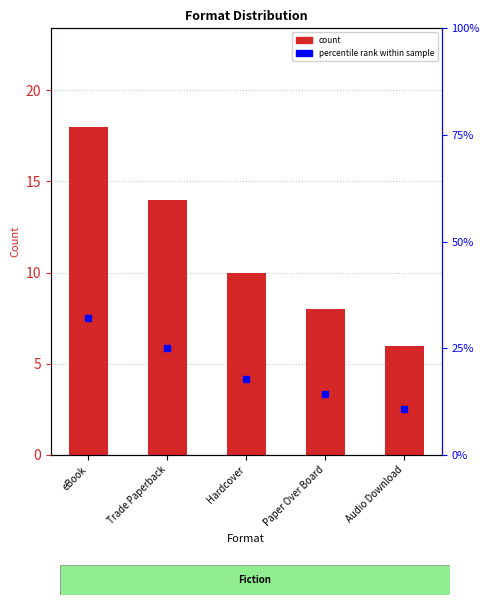

What is the difference between the maximum and minimum values in the percentile rank within sample series?

21.4